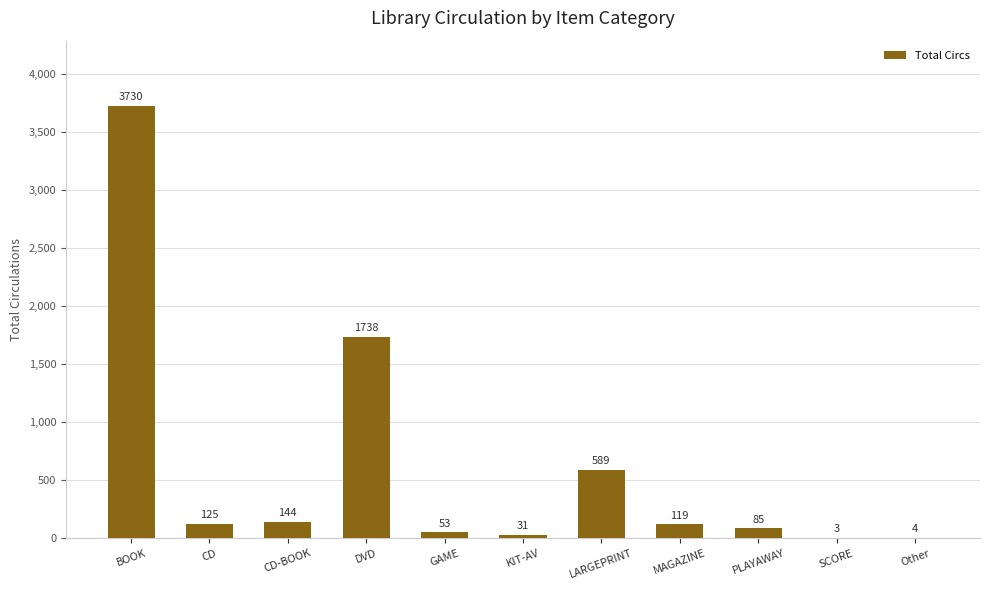

What is the maximum value shown in the chart?

3730